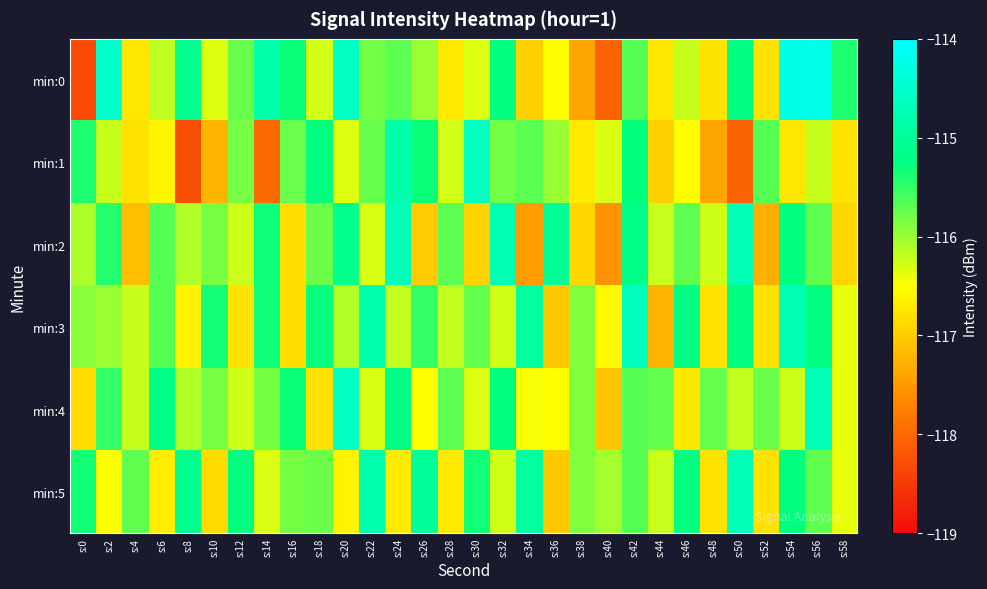

What is the smallest value displayed?

-118.3